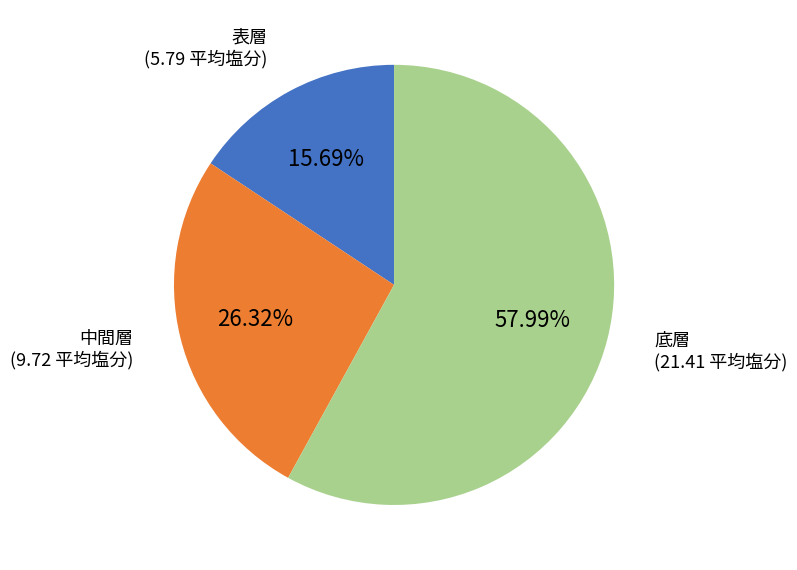

Which slice is the smallest?

表層